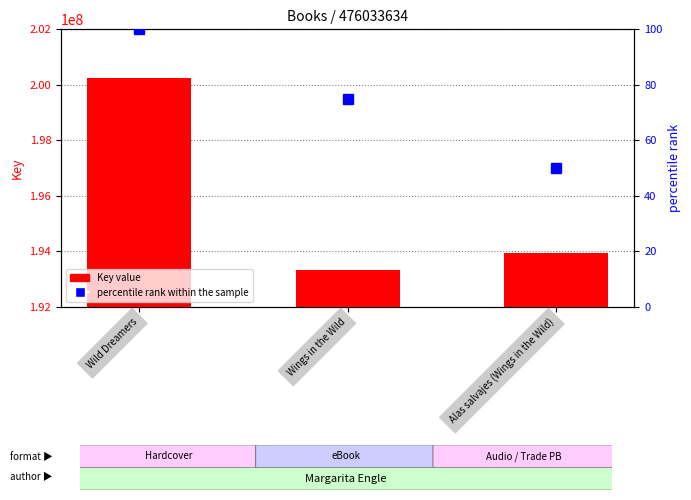

What is the difference between the percentile rank within the sample values at Wild Dreamers and Wings in the Wild?

25